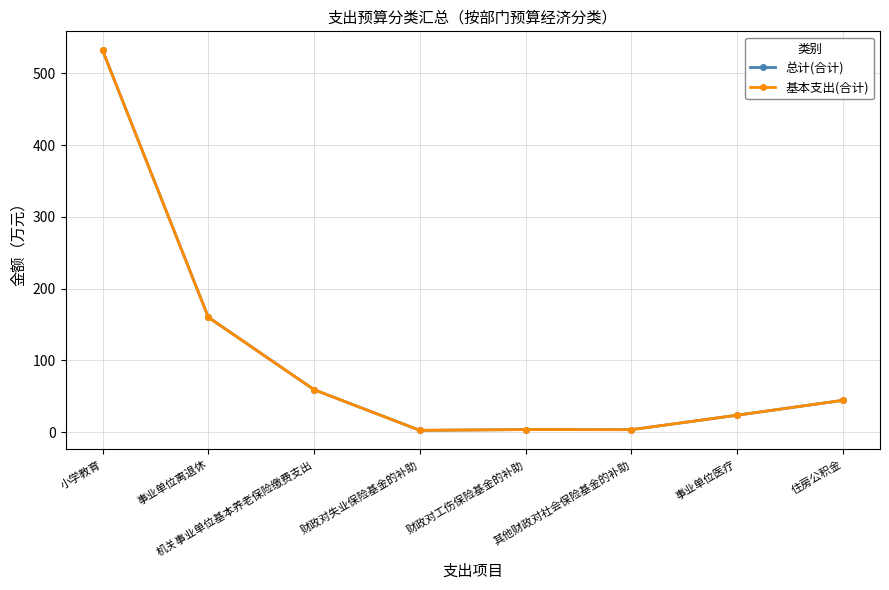

Reading left to right, transcribe all the data shown in this chart.

总计(合计): 小学教育=532.2	事业单位离退休=160.2	机关事业单位基本养老保险缴费支出=59.3	财政对失业保险基金的补助=2.6	财政对工伤保险基金的补助=3.7	其他财政对社会保险基金的补助=3.5	事业单位医疗=23.7	住房公积金=44.4
基本支出(合计): 小学教育=532.2	事业单位离退休=160.2	机关事业单位基本养老保险缴费支出=59.3	财政对失业保险基金的补助=2.6	财政对工伤保险基金的补助=3.7	其他财政对社会保险基金的补助=3.5	事业单位医疗=23.7	住房公积金=44.4